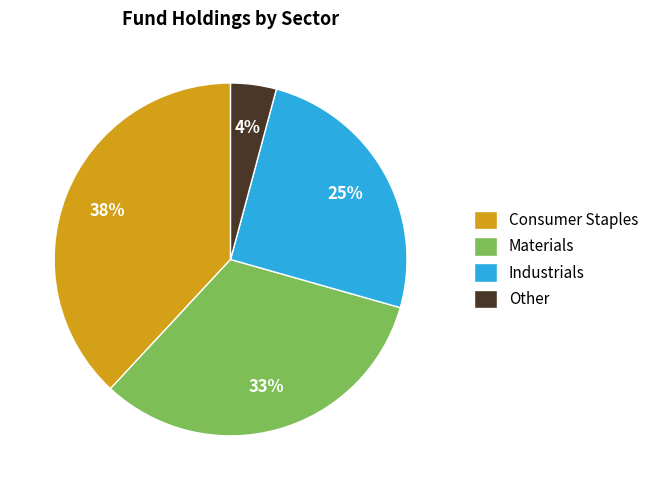

True or false: Industrials accounts for 35% of the total.

False